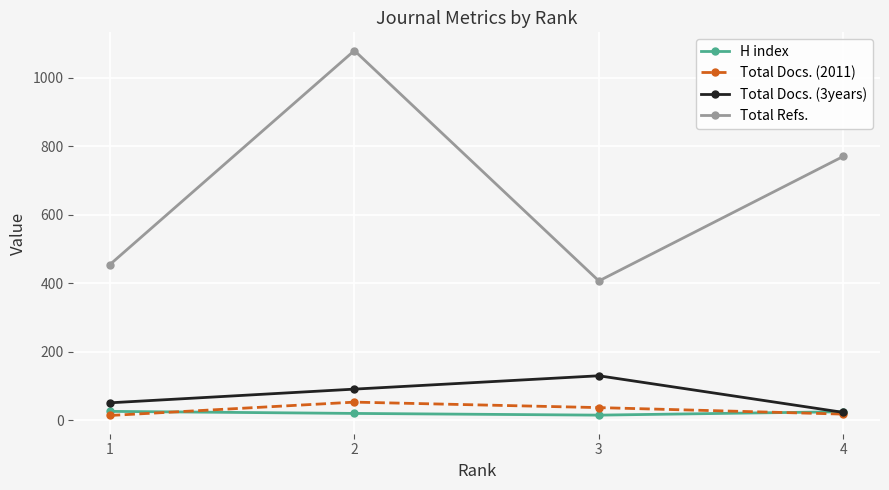

How many distinct data groups are displayed?

4